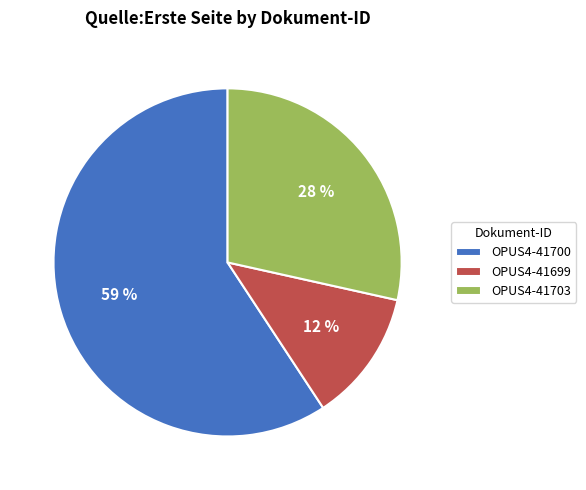

Is the sum of OPUS4-41703 and OPUS4-41699 greater than half?

No